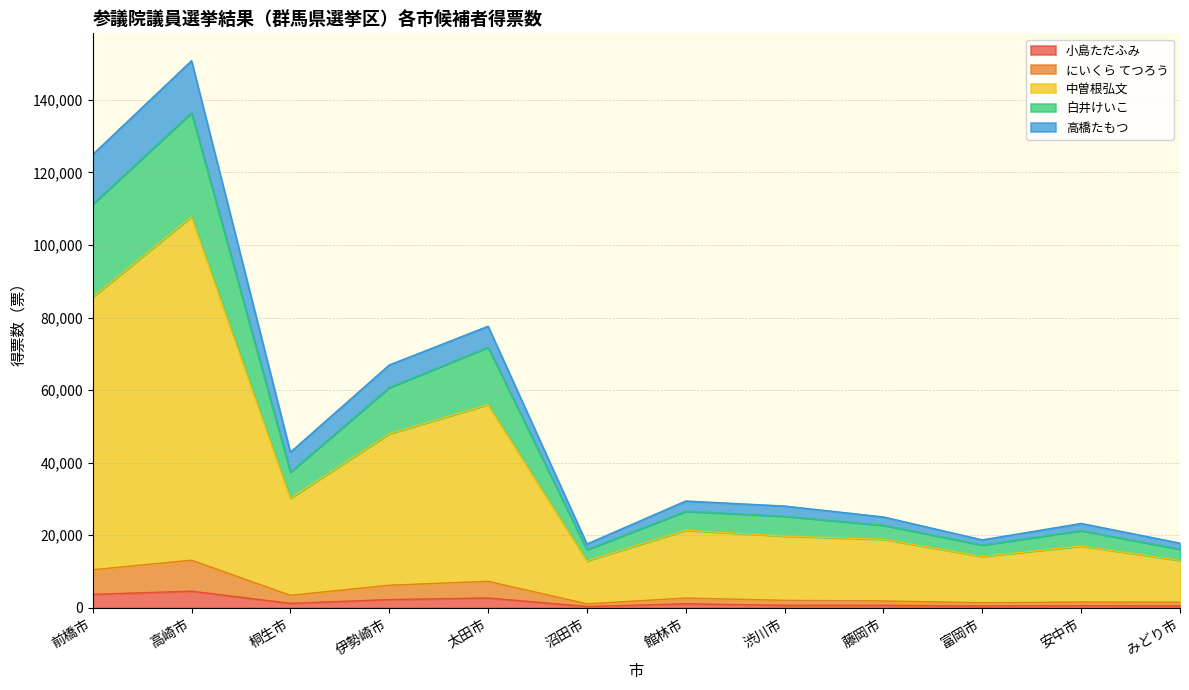

At which category is the sum across all series the highest?

高崎市